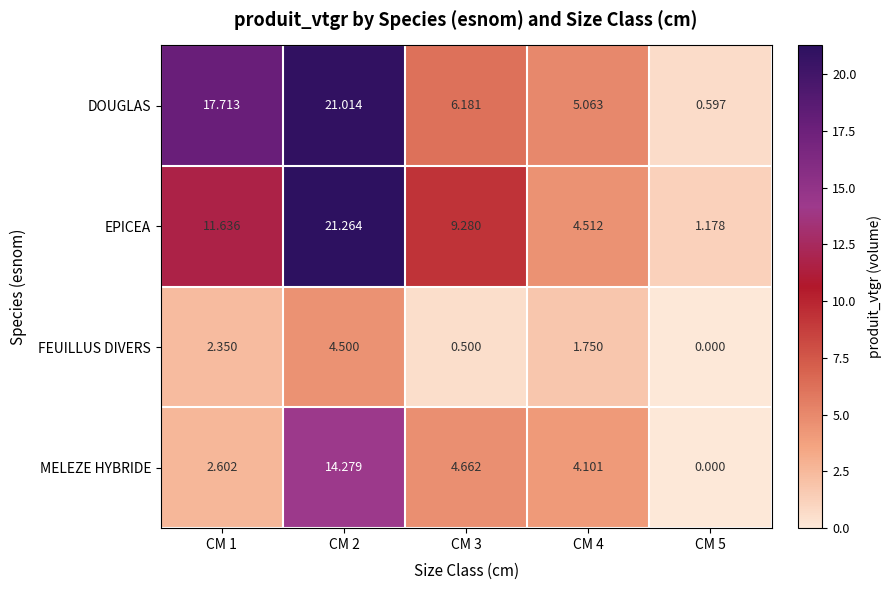

Rank the series by their maximum value, from lowest to highest.

FEUILLUS DIVERS, MELEZE HYBRIDE, DOUGLAS, EPICEA